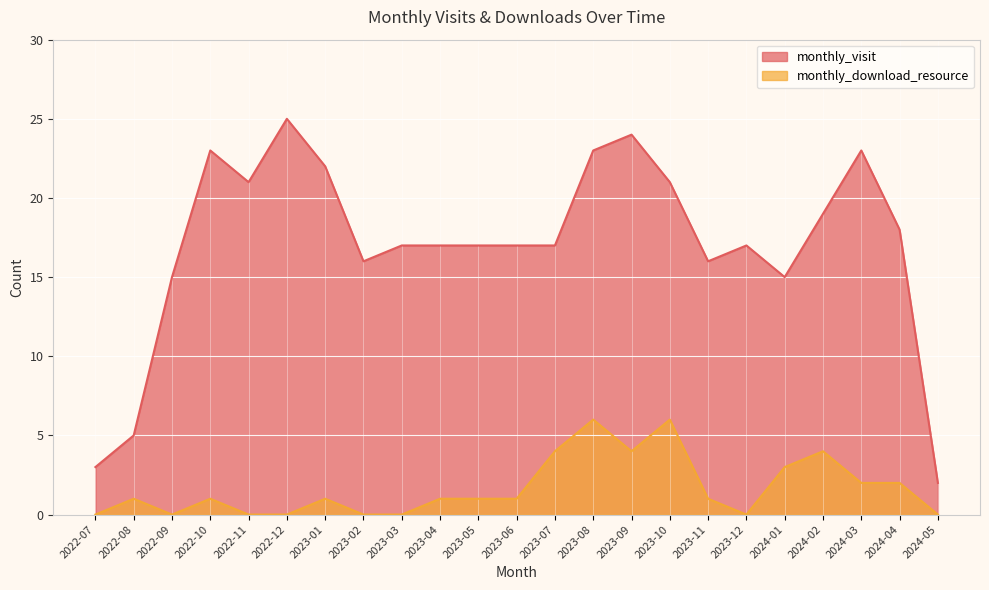

True or false: monthly_download_resource has more than 1 points higher than both neighbors.

True